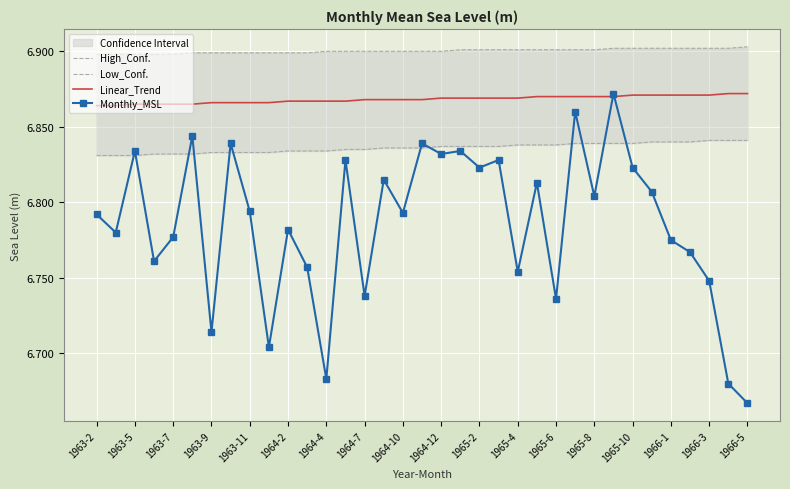

Is it true that Linear_Trend equals 6.9 at 19?

True